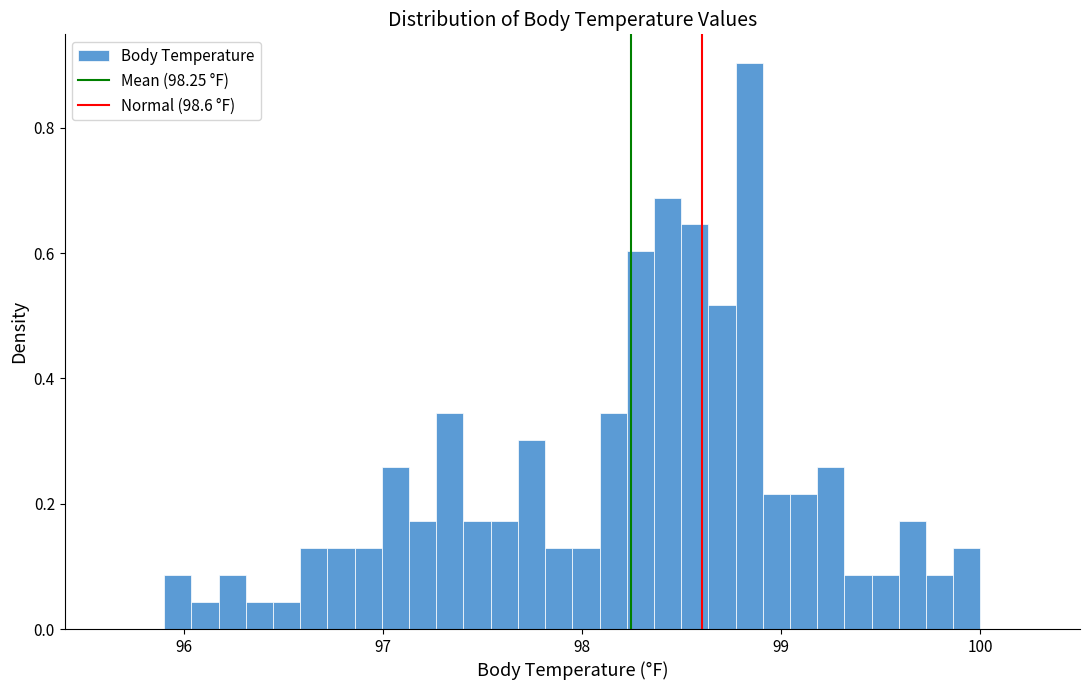

Around what value on the x-axis is the tallest bar? Give the approximate position of its centre, as read against the axis.

98.8